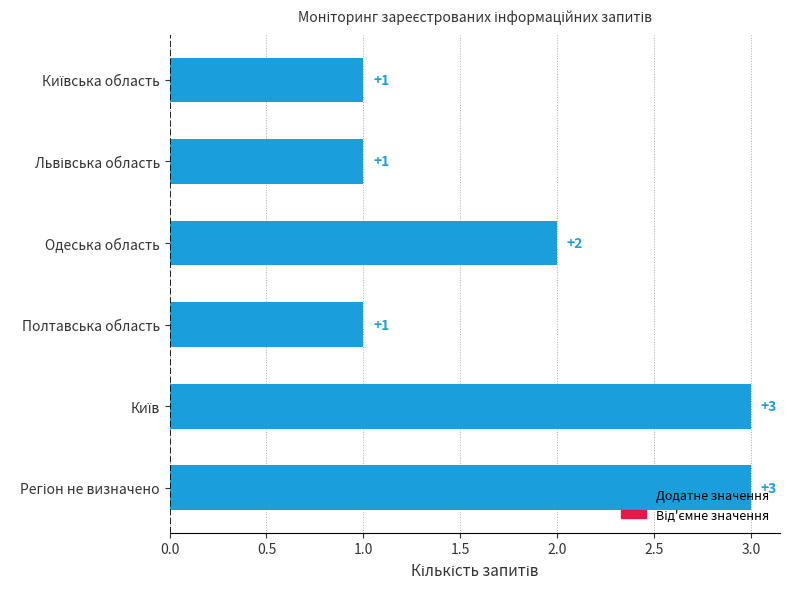

What is the value of the 4th bar from the top?

1